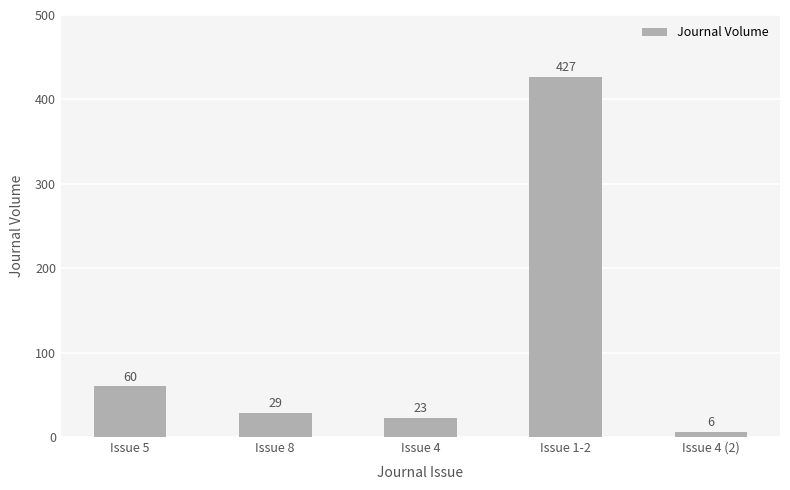

What is the ratio of the value at Issue 1-2 to the value at Issue 8?

14.7